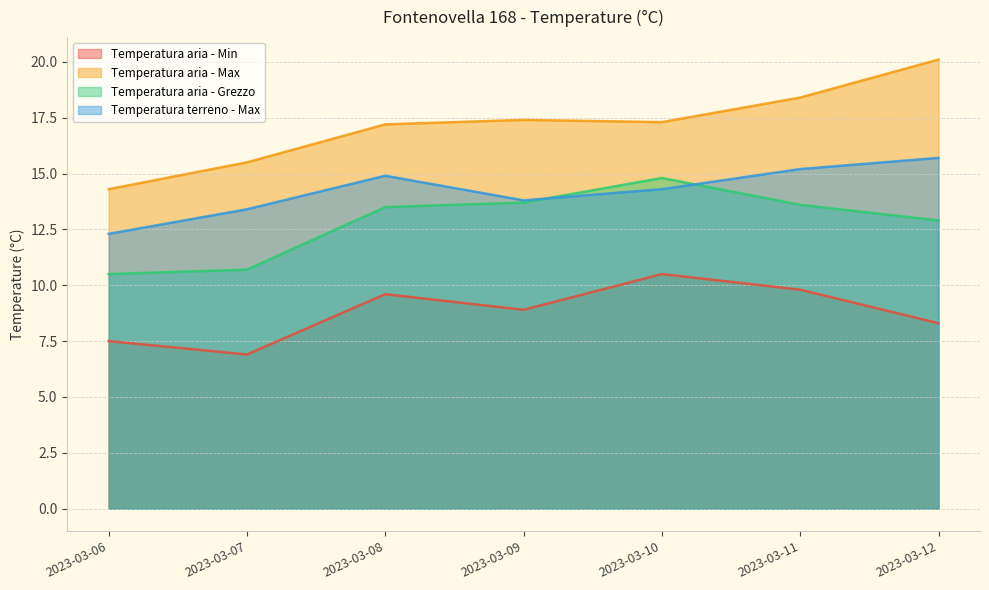

Reading left to right, extract all data points from this chart.

Temperatura aria - Min: 7.5	6.9	9.6	8.9	10.5	9.8	8.3
Temperatura aria - Max: 14.3	15.5	17.2	17.4	17.3	18.4	20.1
Temperatura aria - Grezzo: 10.5	10.7	13.5	13.7	14.8	13.6	12.9
Temperatura terreno - Max: 12.3	13.4	14.9	13.8	14.3	15.2	15.7